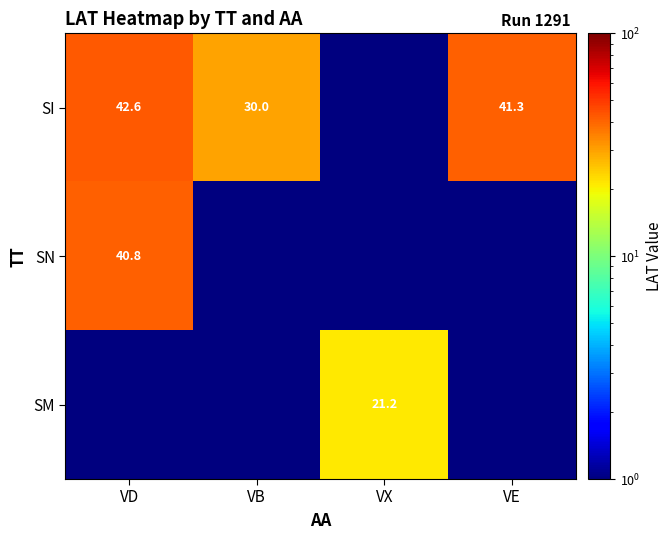

What is the difference between the SI values at VE and VB?

11.3